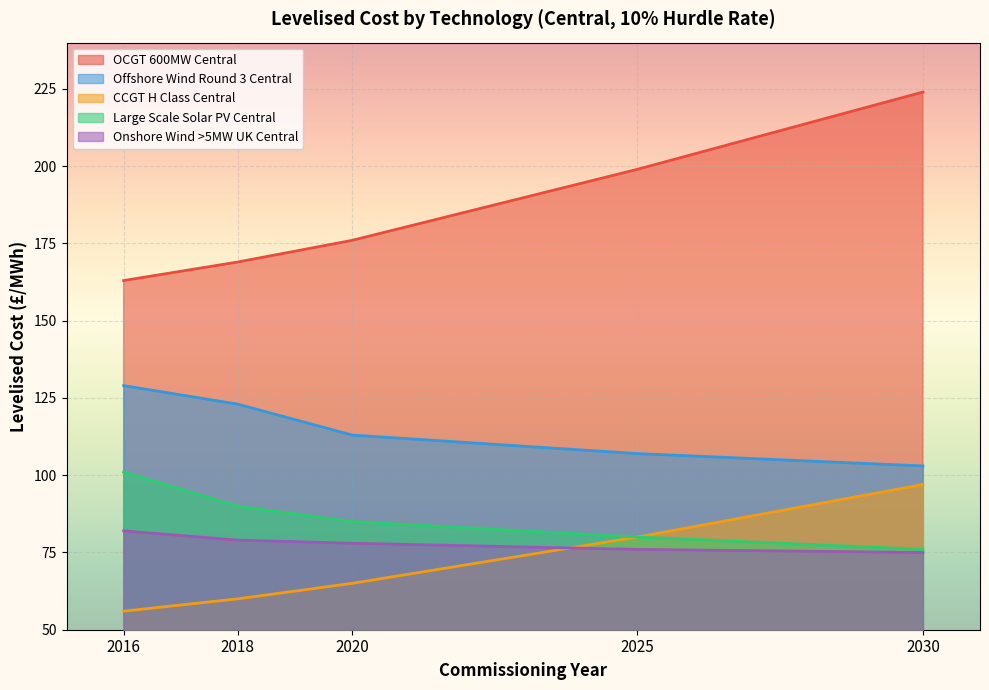

At which label is OCGT 600MW Central closest to 193?

2025